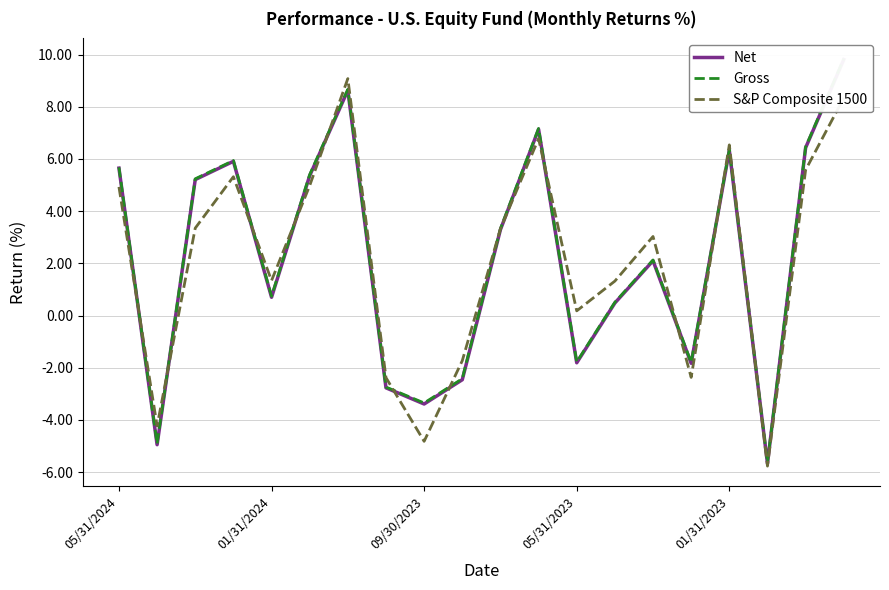

True or false: Net and Gross intersect in this chart.

False